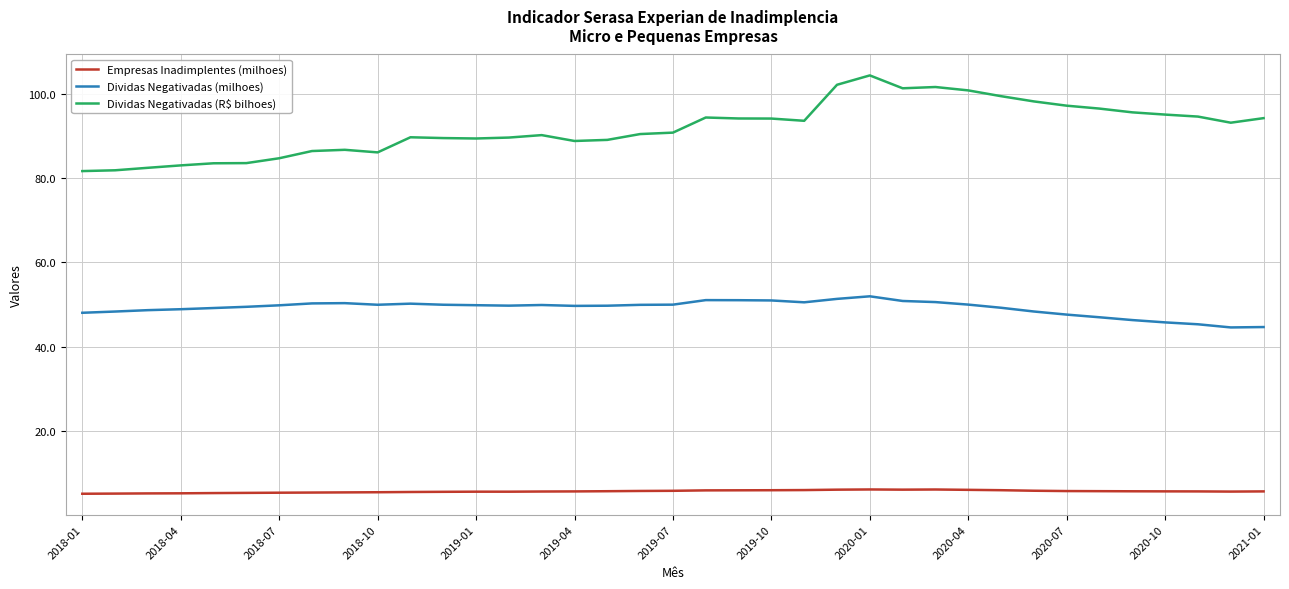

List the series in order of their overall mean, lowest first.

Empresas Inadimplentes (milhoes), Dividas Negativadas (milhoes), Dividas Negativadas (R$ bilhoes)